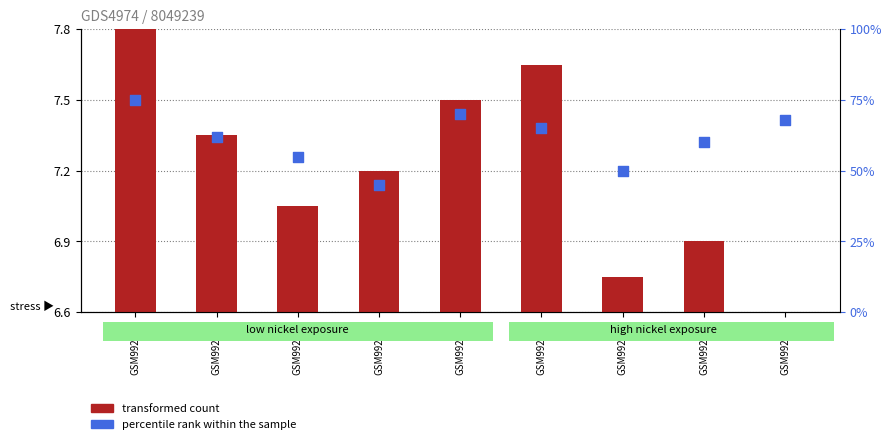

Which series reaches the minimum Y coordinate?

transformed count